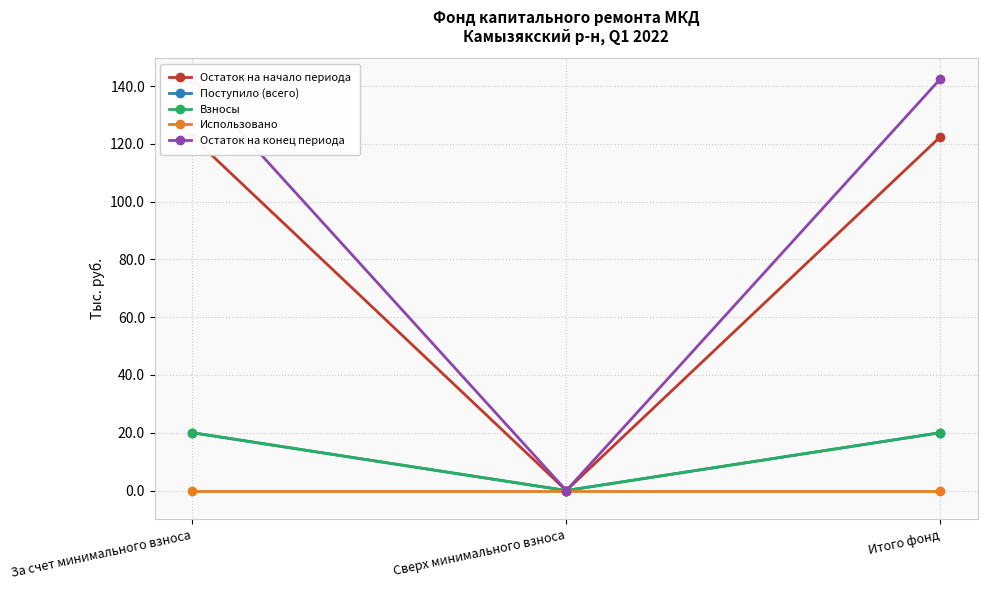

Reading left to right, extract all data points from this chart.

Остаток на начало периода: За счет минимального взноса=122.5	Сверх минимального взноса=0.0	Итого фонд=122.5
Поступило (всего): За счет минимального взноса=20.0	Сверх минимального взноса=0.0	Итого фонд=20.0
Взносы: За счет минимального взноса=20.0	Сверх минимального взноса=0.0	Итого фонд=20.0
Использовано: За счет минимального взноса=0.0	Сверх минимального взноса=0.0	Итого фонд=0.0
Остаток на конец периода: За счет минимального взноса=142.5	Сверх минимального взноса=0.0	Итого фонд=142.5